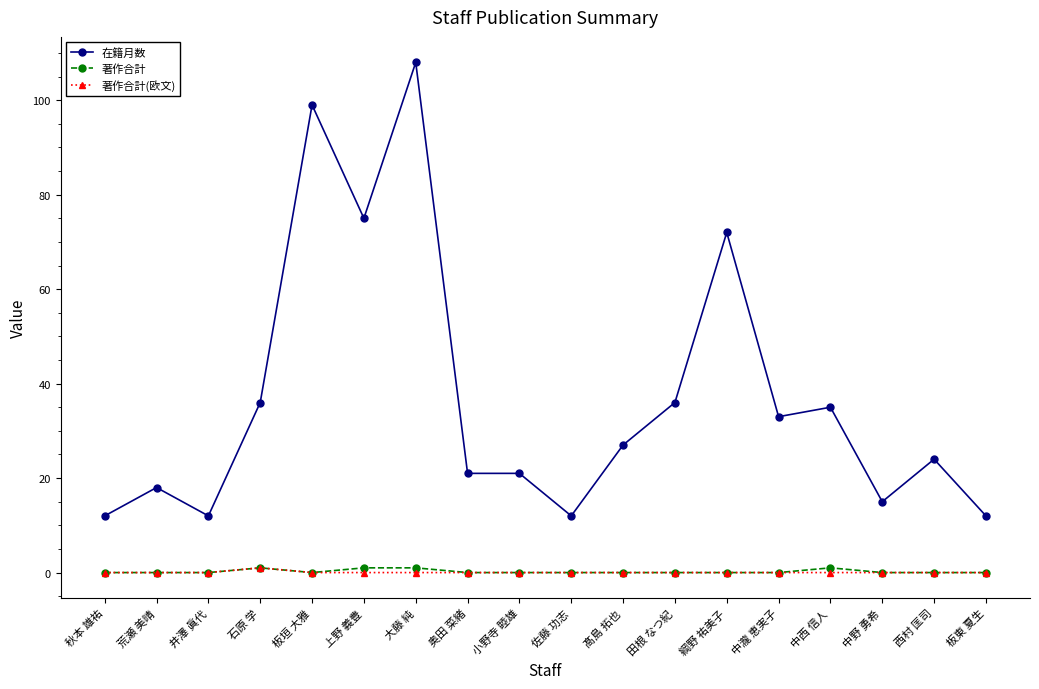

What is the value of the 在籍月数 point at the 17th from the left?

24